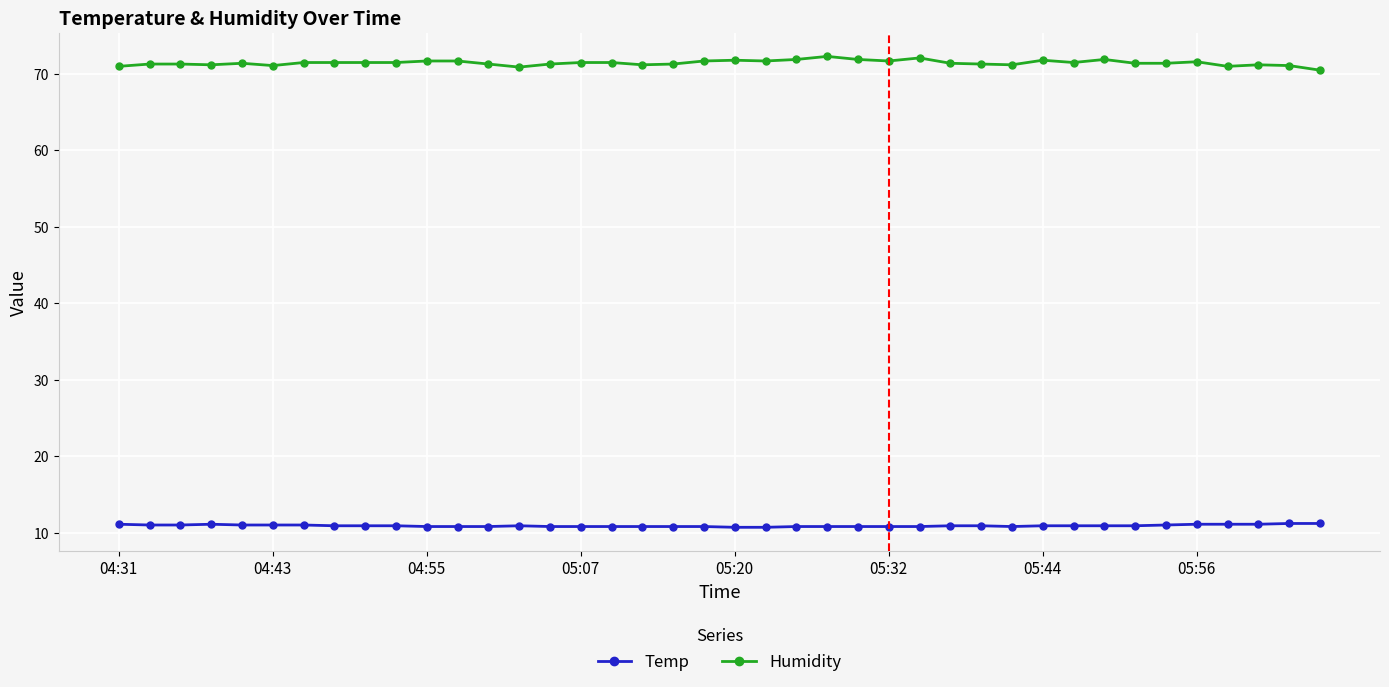

What is the maximum value for Temp?

11.2